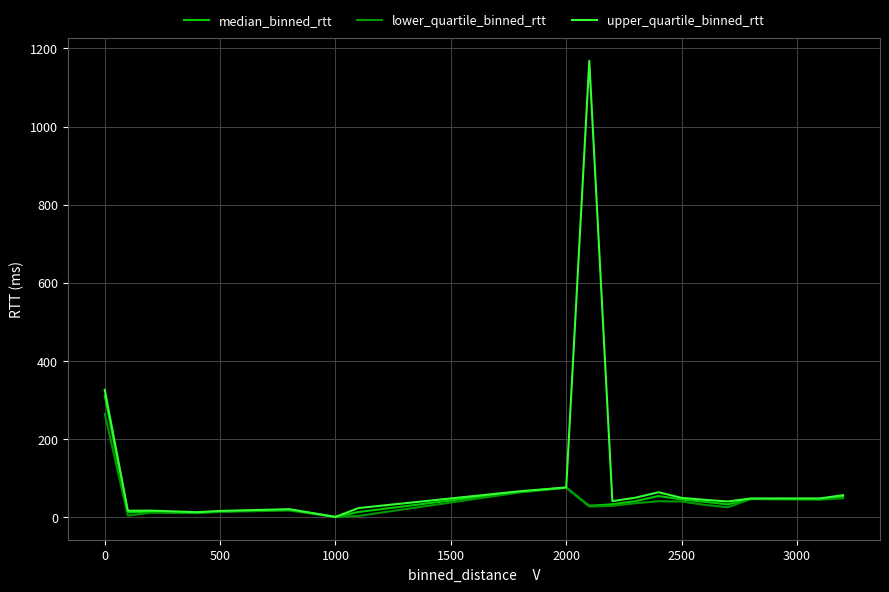

Which series has the largest total across all categories?

upper_quartile_binned_rtt